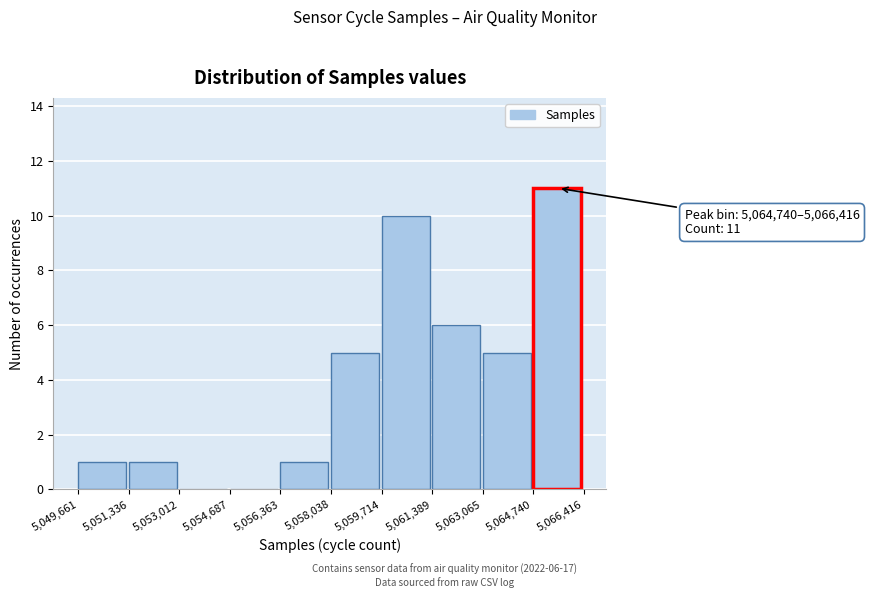

Which range on the x-axis has the tallest bar?

5,064,740 to 5,066,416